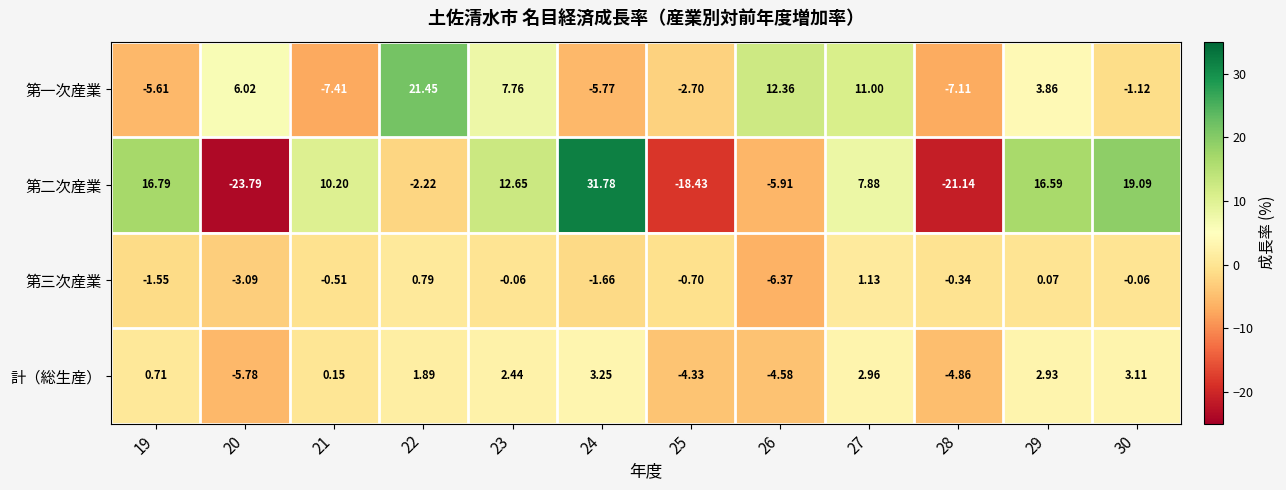

Which series has the largest range (max minus min)?

第二次産業